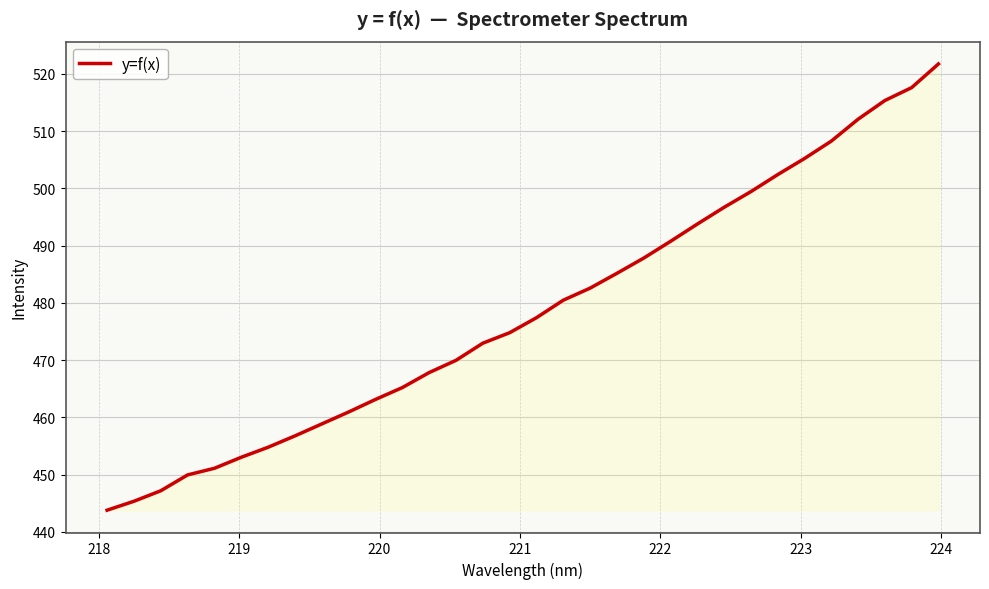

How many lines are shown in the chart?

1